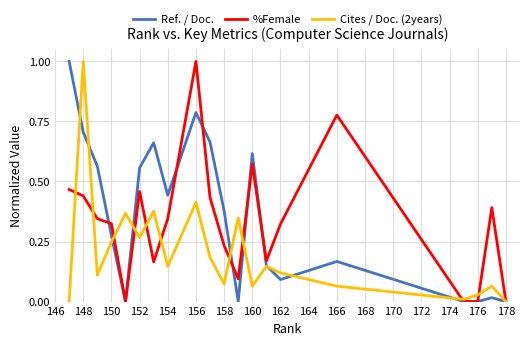

What is the difference between the maximum and minimum values in the %Female series?

1.0